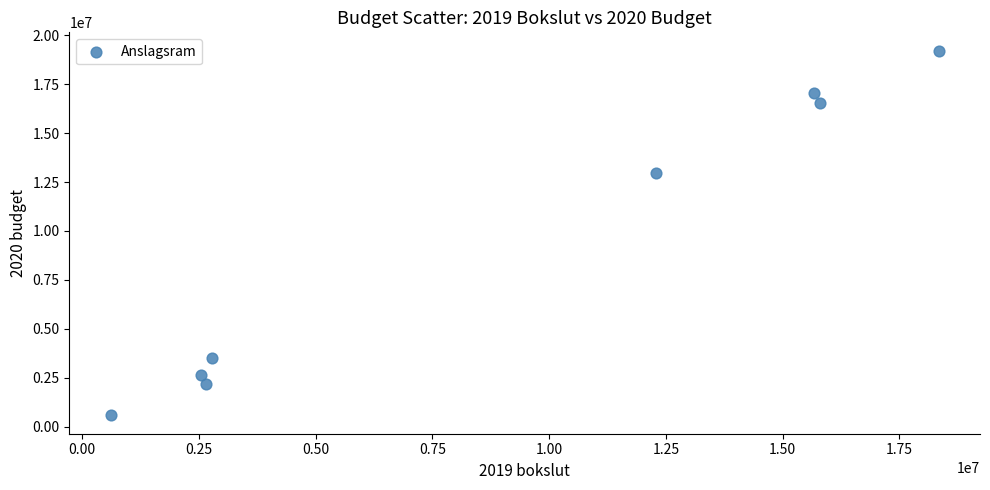

What is the average Y value?

9333232